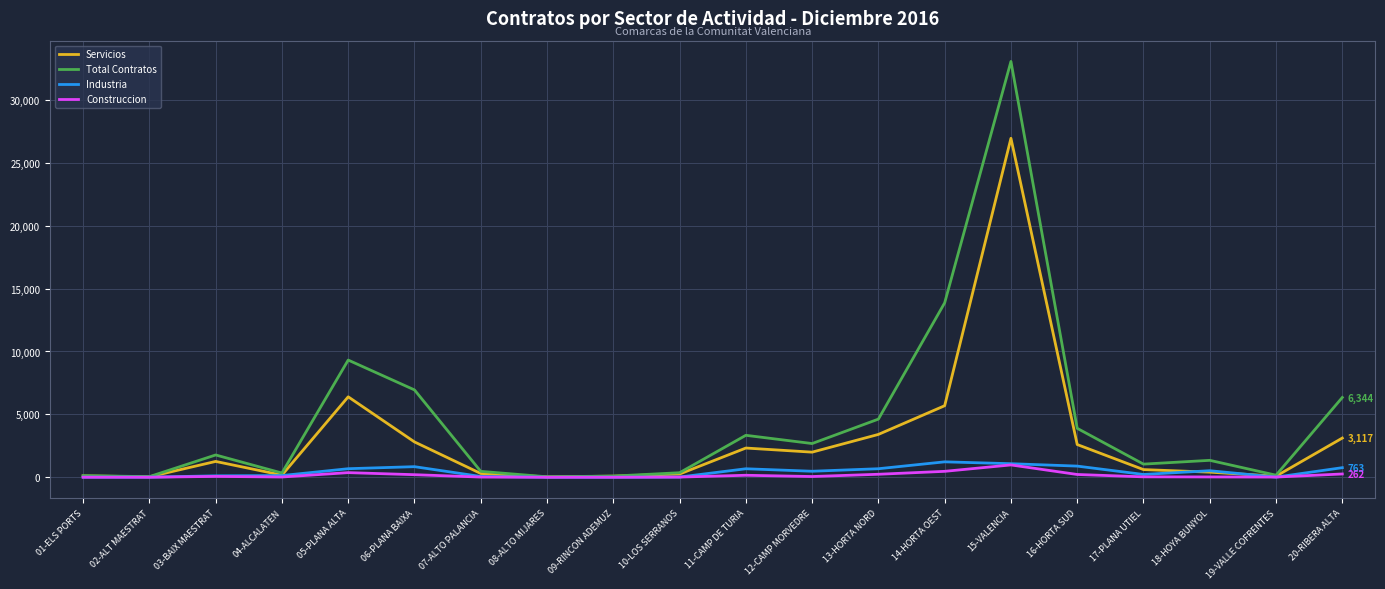

What is the approximate value of Servicios at 20-RIBERA ALTA?

3117